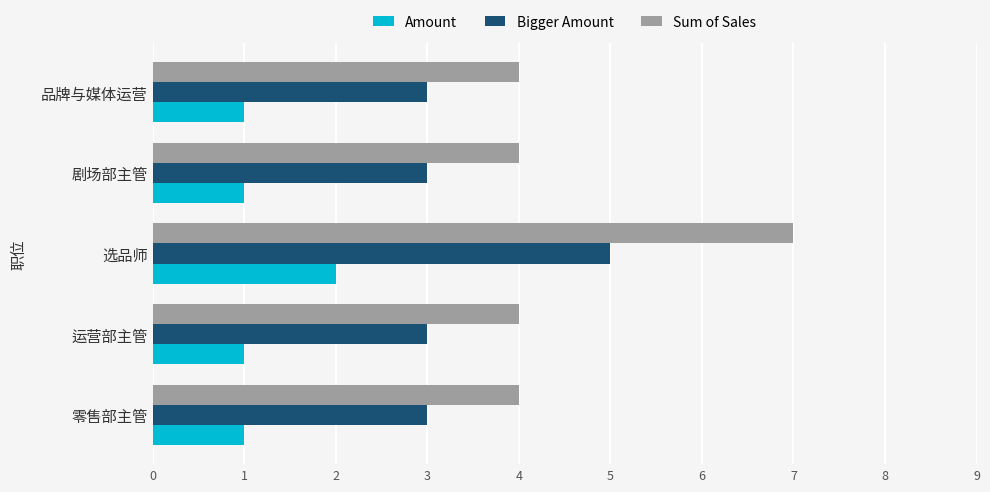

What is the difference between the highest and lowest values at 选品师?

5